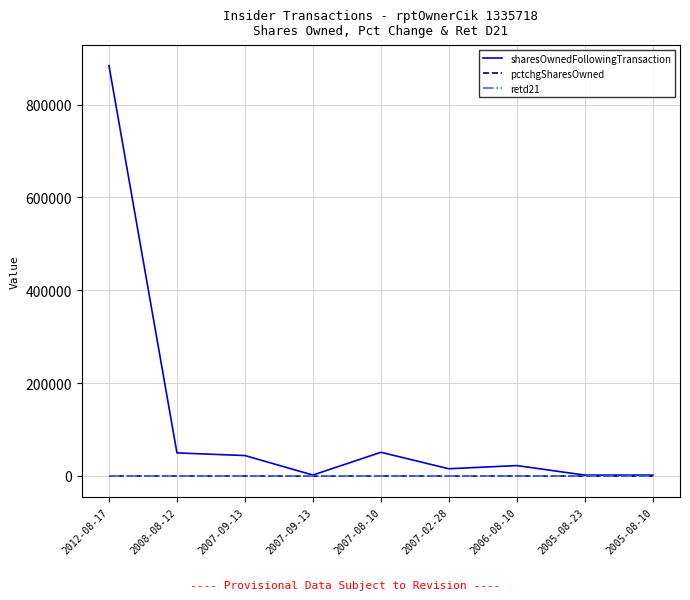

What are all the series names shown in the legend?

sharesOwnedFollowingTransaction, pctchgSharesOwned, retd21